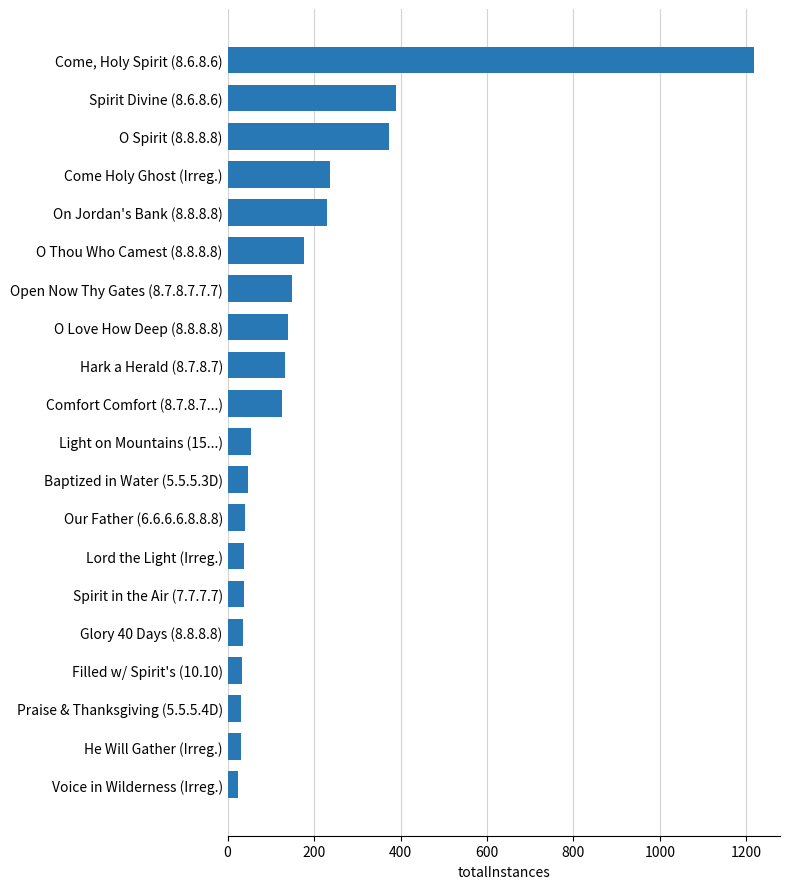

What is the difference between the maximum and minimum values?

1193